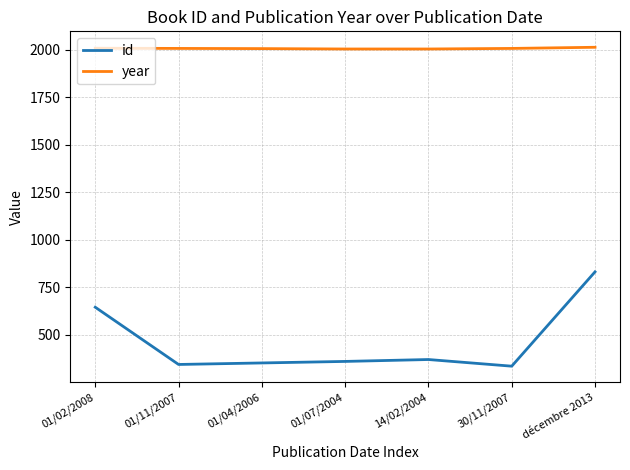

Where does the year series first go above 2007?

01/02/2008